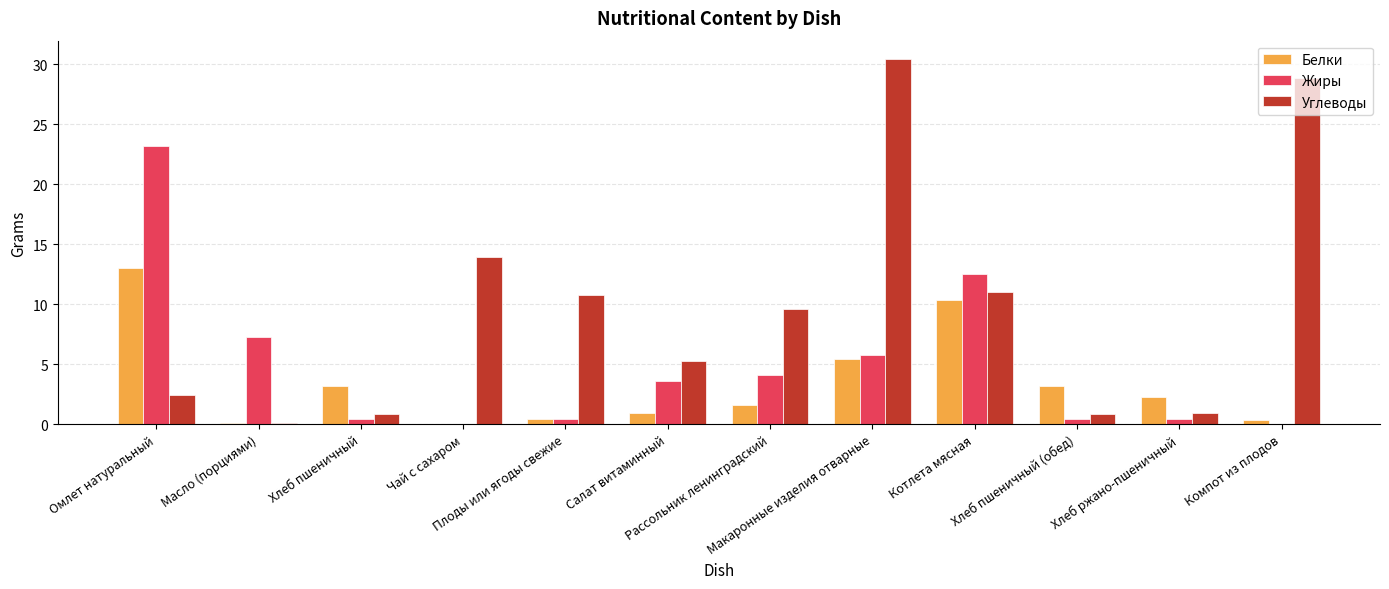

Read the Белки value at Масло (порциями).

0.1